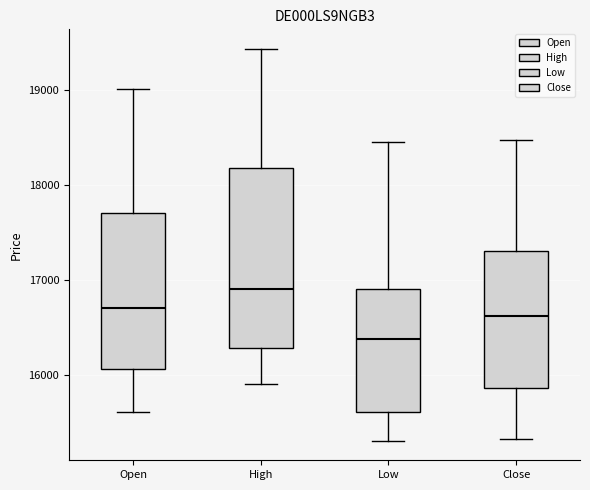

Where is the upper edge of the box for Low on the y-axis? The values are not printed on the chart, so give them approximately, as read against the axis.

16900